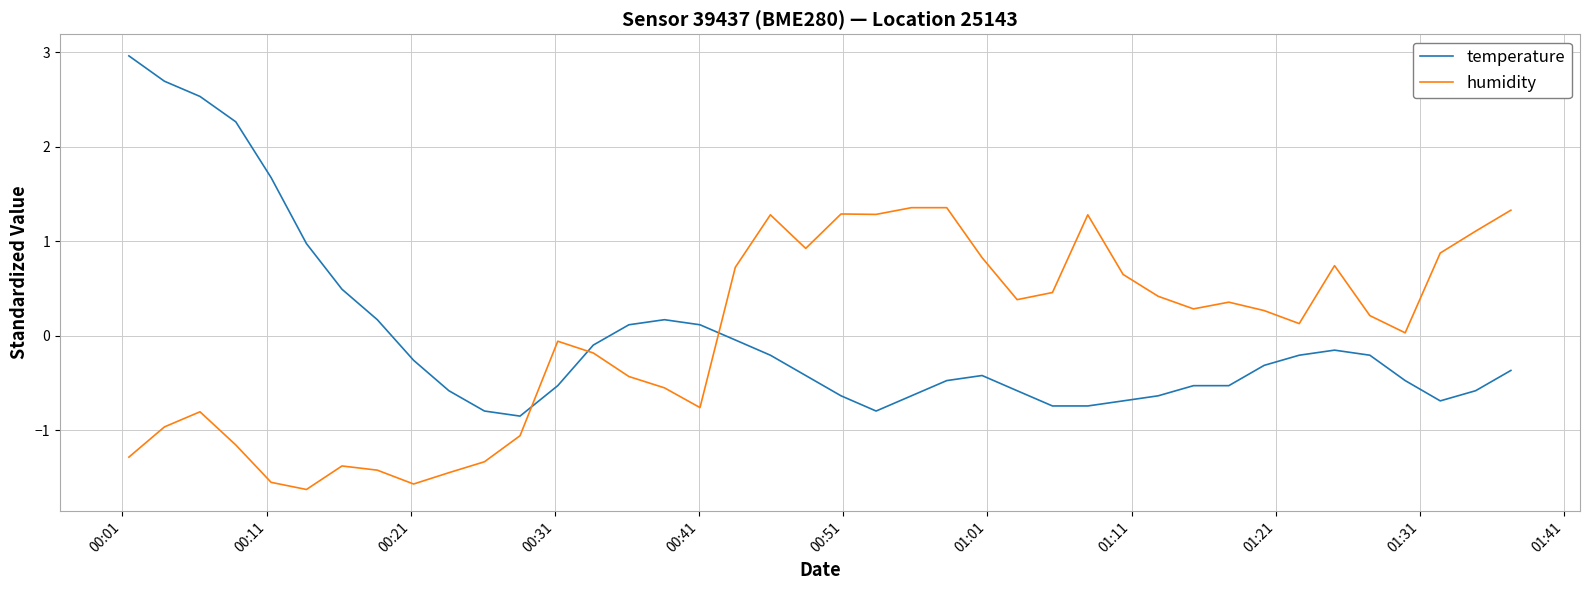

True or false: temperature and humidity intersect in this chart.

True